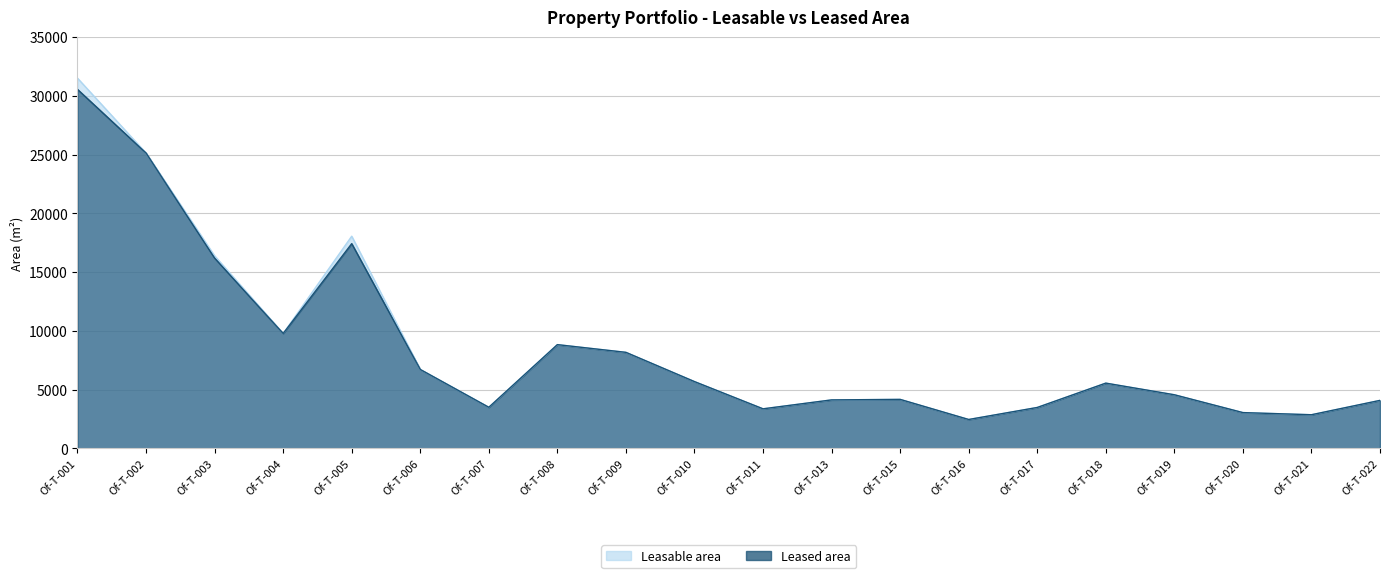

Is the value of Leased area at Of-T-015 greater than the value of Leasable area at Of-T-008?

No